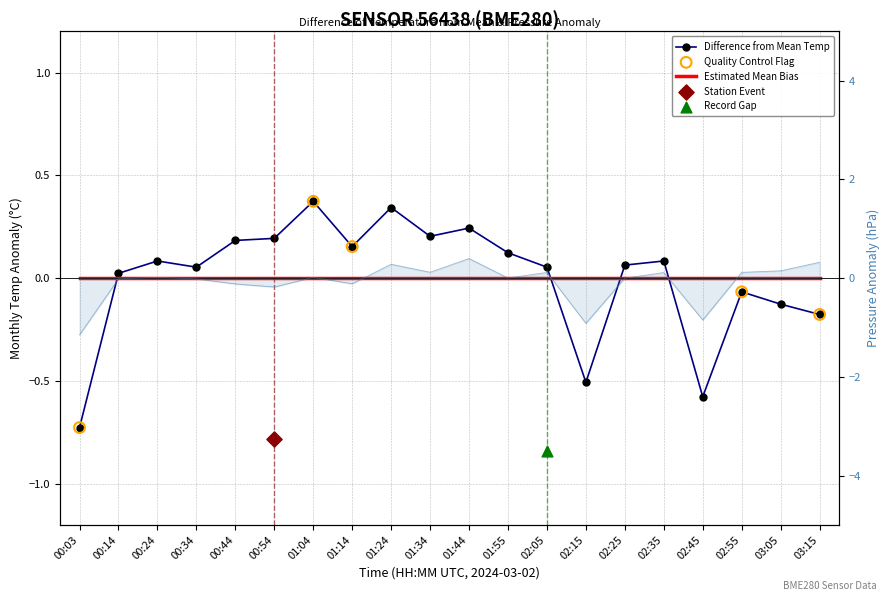

Which series contains the lowest Y value?

pressure